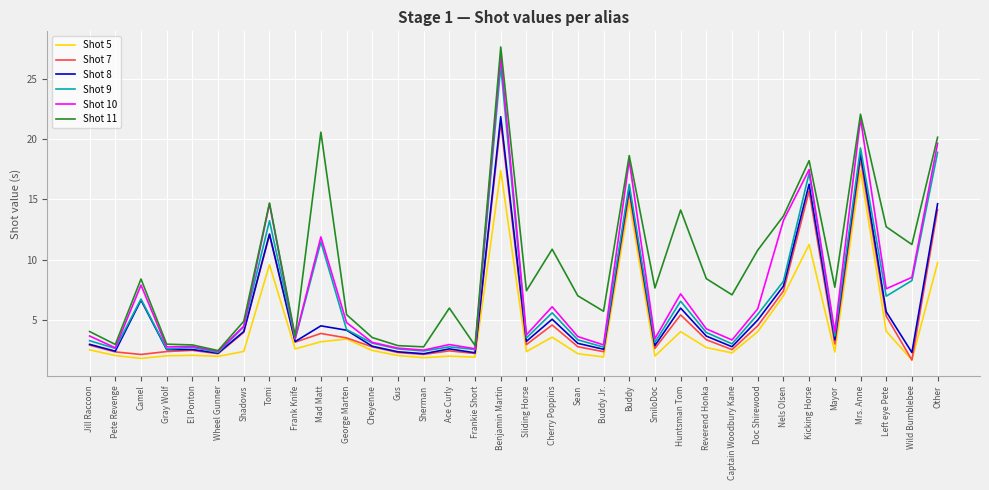

What position from the right is Frankie Short?

19